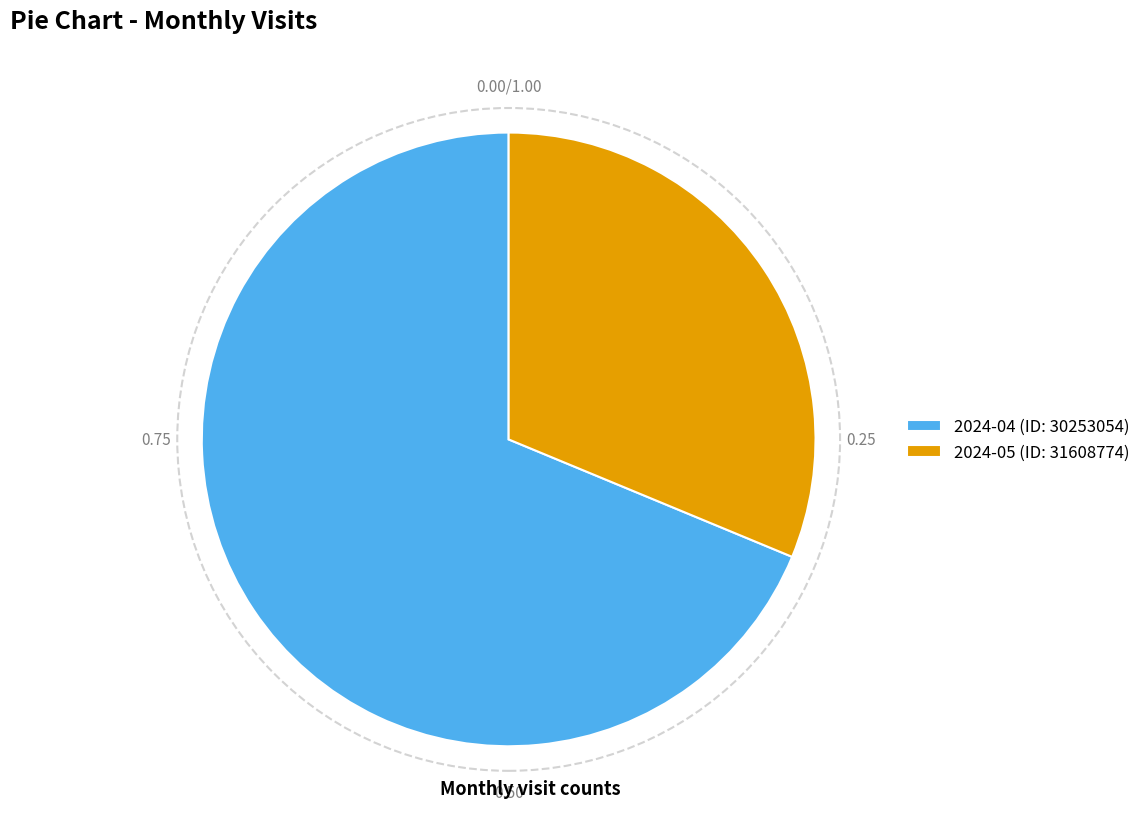

Does 2024-04 (ID: 30253054) represent more than half of the total?

Yes